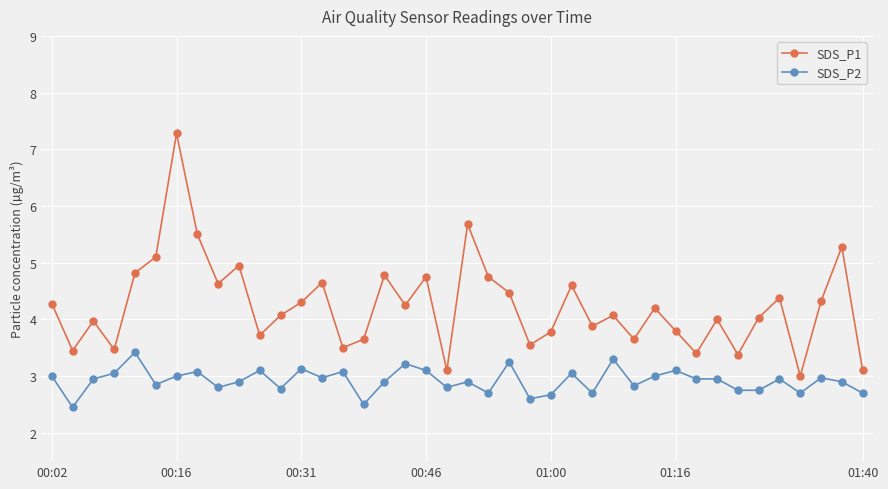

Rank the series by their maximum value, from highest to lowest.

SDS_P1, SDS_P2